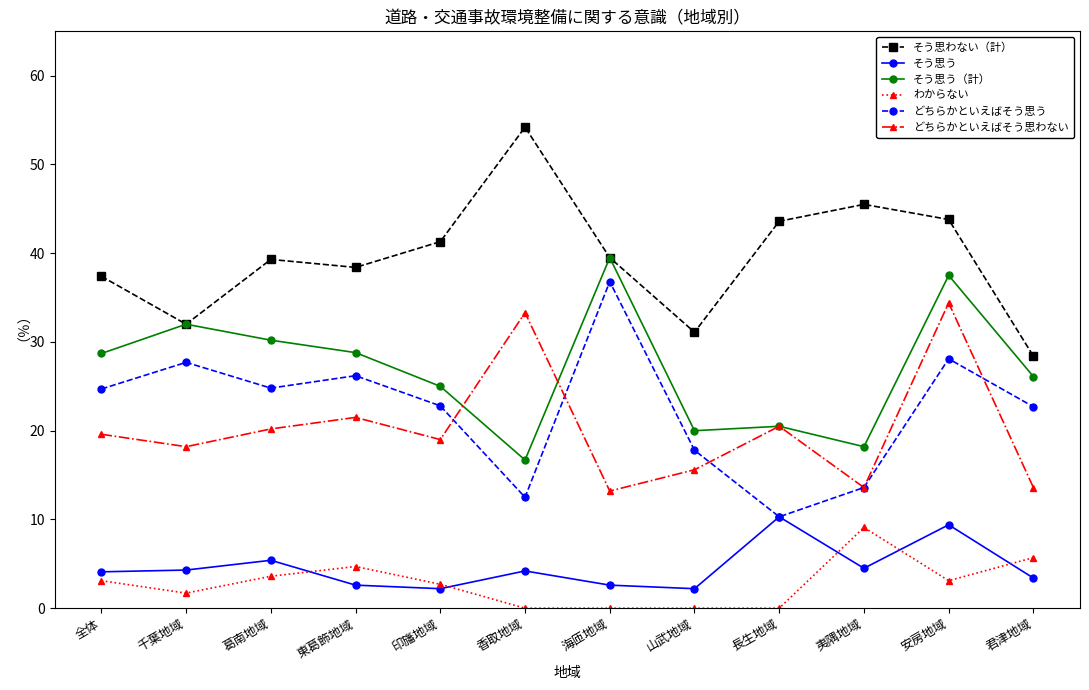

The value of どちらかといえばそう思わない at 香取地域 is 55.9. True or false?

False